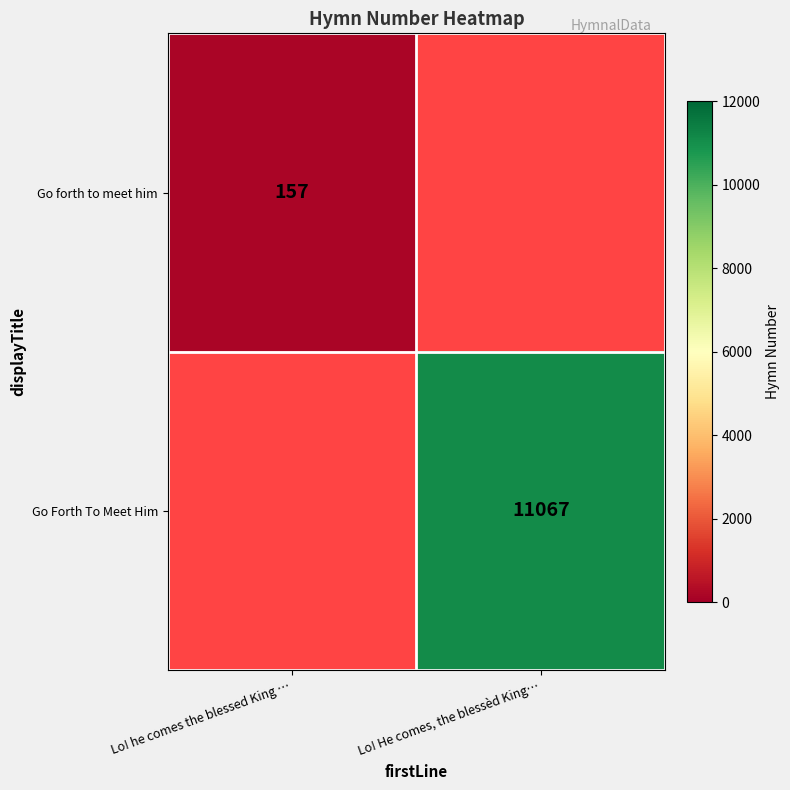

True or false: Go forth to meet him has a value of 157 at Lo! he comes the blessed King ….

True